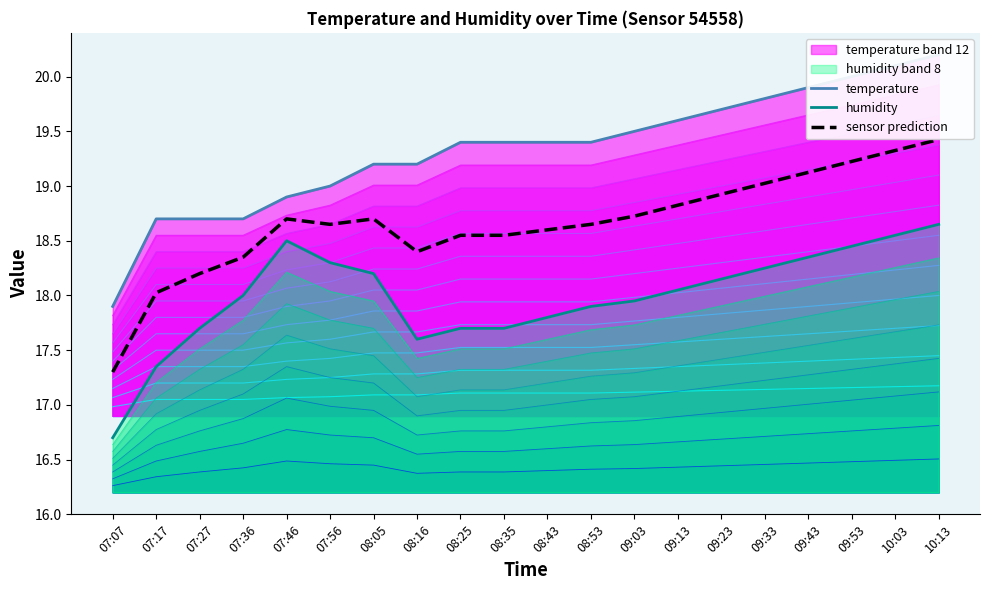

What is the sum of all sensor prediction values?

373.3